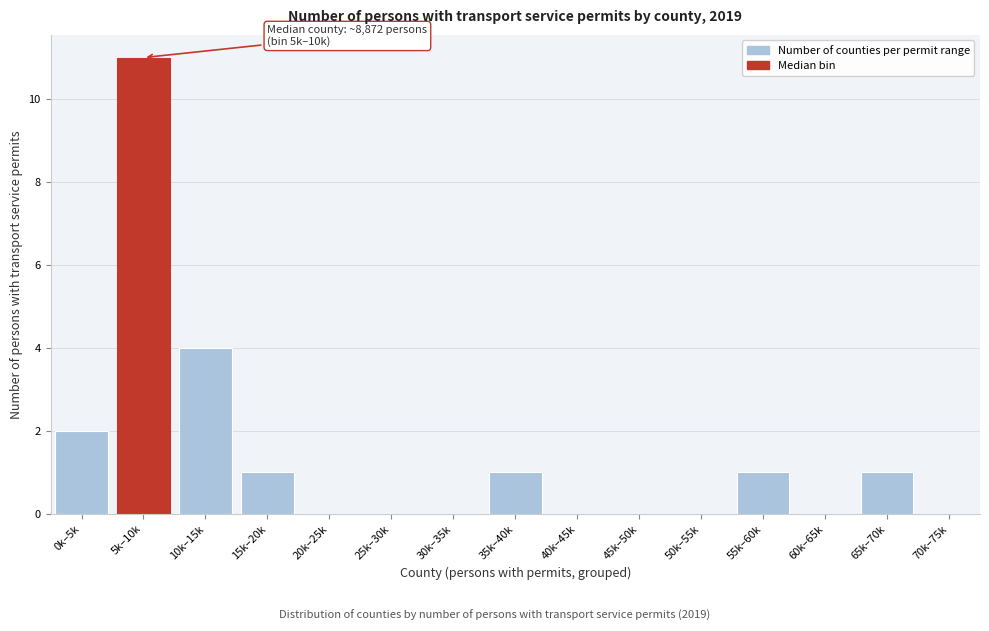

Reading left to right, what are all the values shown in this chart?

0k–5k=2	5k–10k=11	10k–15k=4	15k–20k=1	20k–25k=0	25k–30k=0	30k–35k=0	35k–40k=1	40k–45k=0	45k–50k=0	50k–55k=0	55k–60k=1	60k–65k=0	65k–70k=1	70k–75k=0